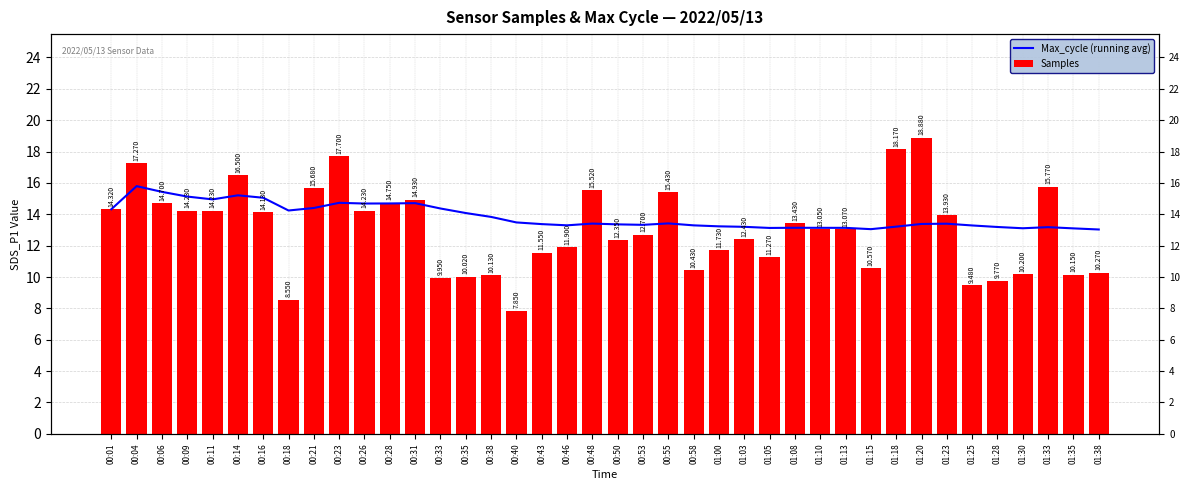

Reading left to right, extract all data points from this chart.

Max_cycle (running avg): 14.3	15.8	15.4	15.1	14.9	15.2	15.1	14.2	14.4	14.7	14.7	14.7	14.7	14.4	14.1	13.8	13.5	13.4	13.3	13.4	13.4	13.3	13.4	13.3	13.2	13.2	13.1	13.1	13.1	13.1	13.1	13.2	13.4	13.4	13.3	13.2	13.1	13.2	13.1	13.0
Samples: 14.3	17.3	14.7	14.2	14.2	16.5	14.1	8.6	15.7	17.7	14.2	14.8	14.9	9.9	10.0	10.1	7.8	11.6	11.9	15.5	12.3	12.7	15.4	10.4	11.7	12.4	11.3	13.4	13.1	13.1	10.6	18.2	18.9	13.9	9.5	9.8	10.2	15.8	10.2	10.3